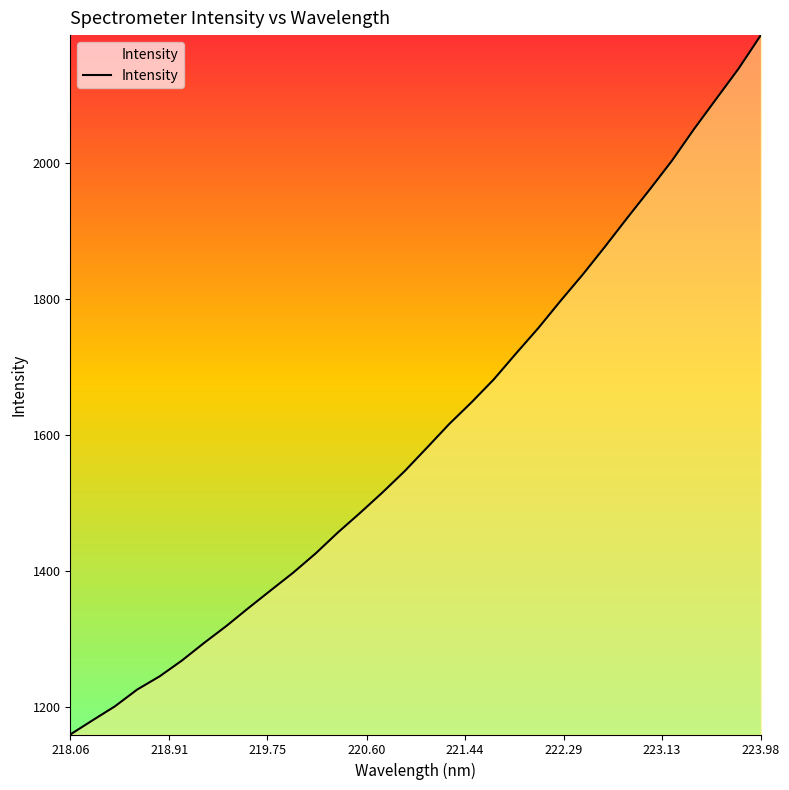

What is the greatest value displayed?

2188.1